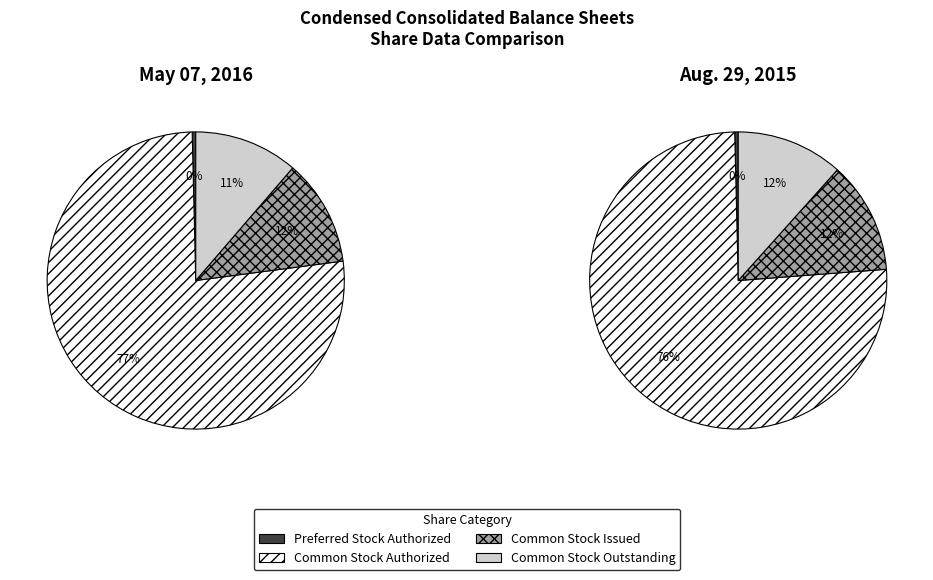

What percentage is the Common Stock
Outstanding slice, to the nearest percent?

11%